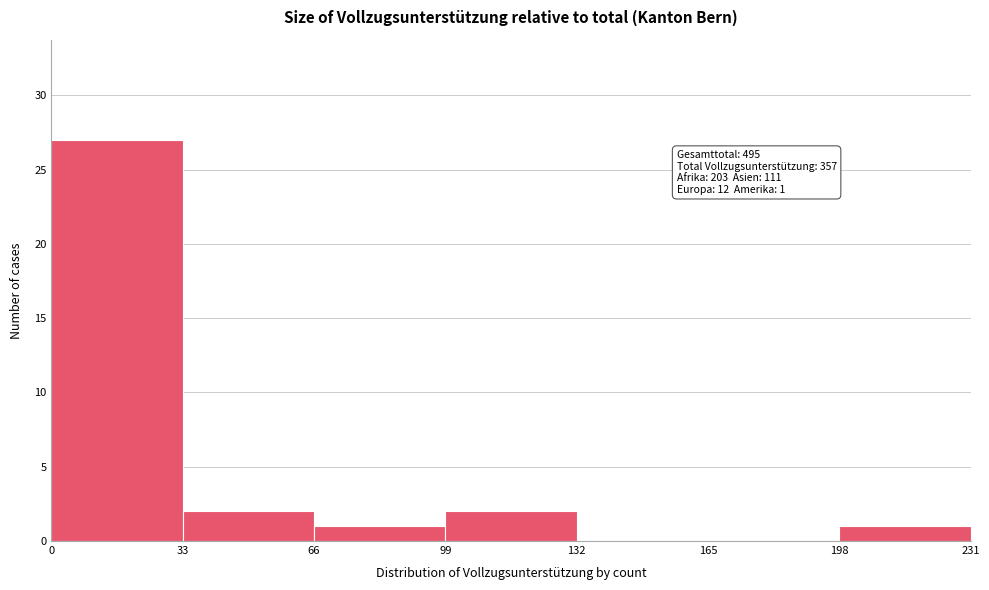

Reading left to right, extract all data points from this chart.

0=27	33=2	66=1	99=2	132=0	165=0	198=1